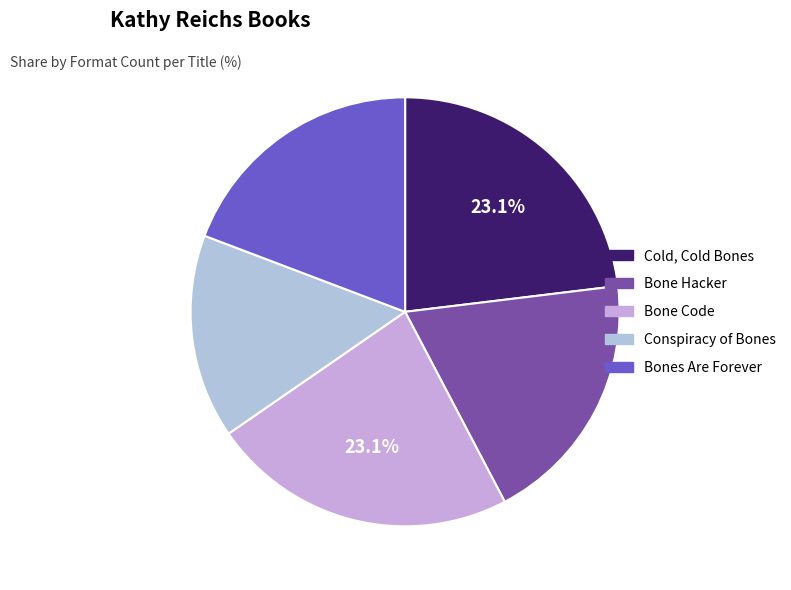

To the nearest percent, what is the average slice percentage?

20%